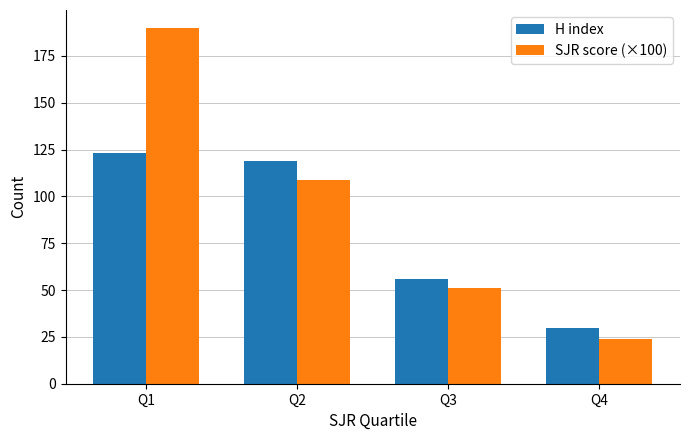

What is the value of the H index bar at the 1st from the left?

123